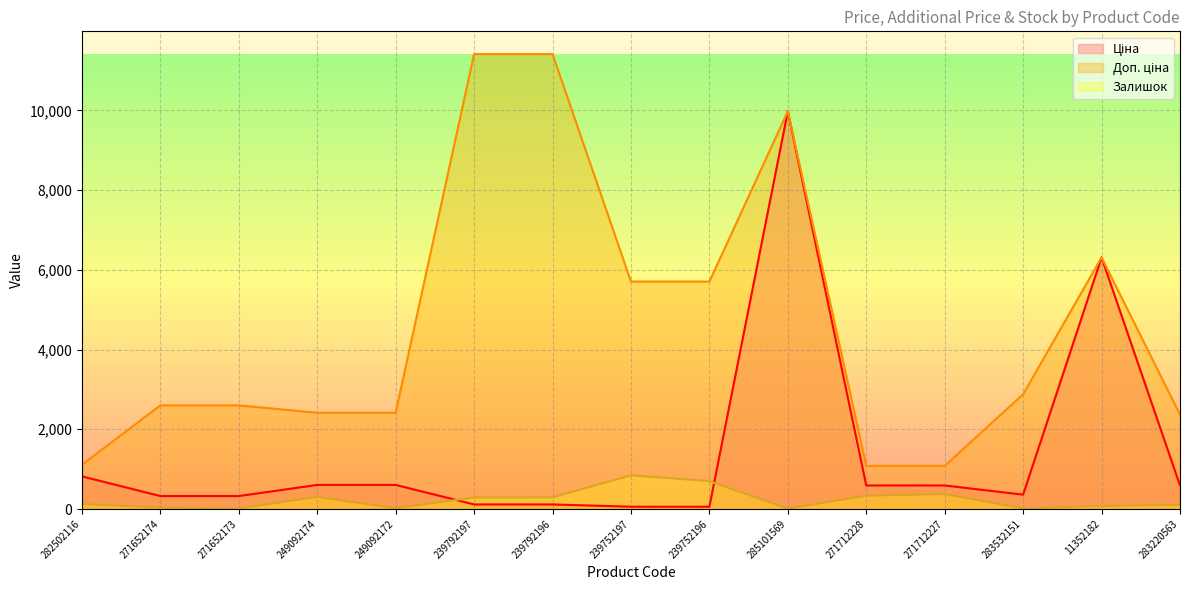

What is the label of the 11th point from the left?

271712228